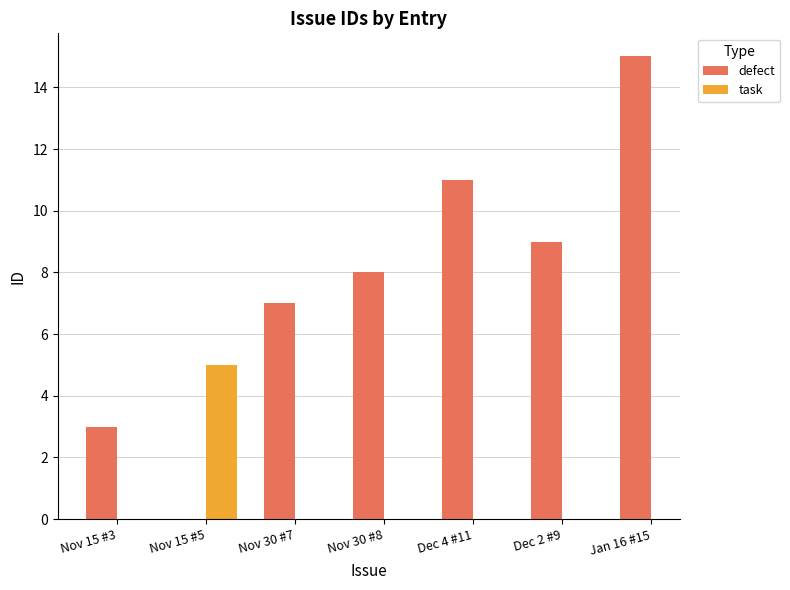

What is the smallest value displayed?

3